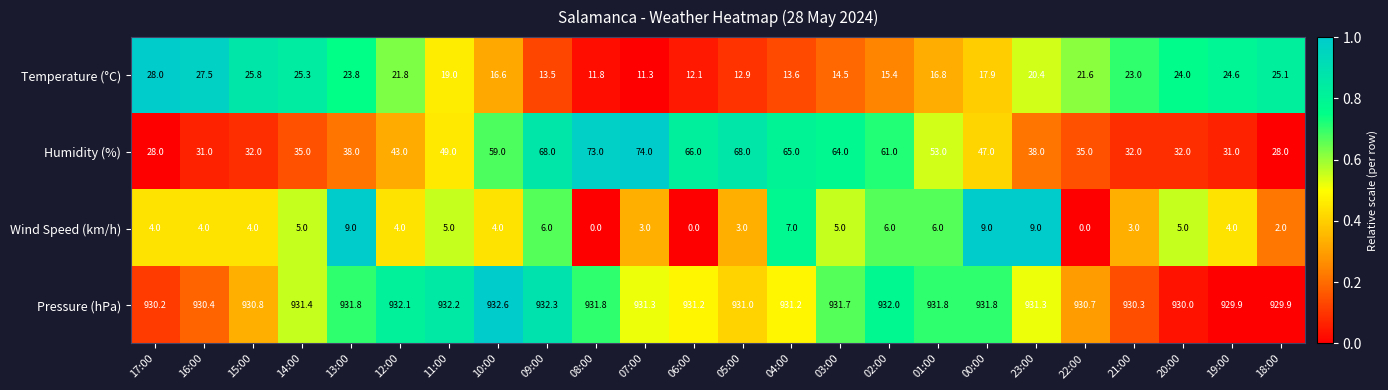

Count the Wind Speed (km/h) values in the range 3 to 6.

16